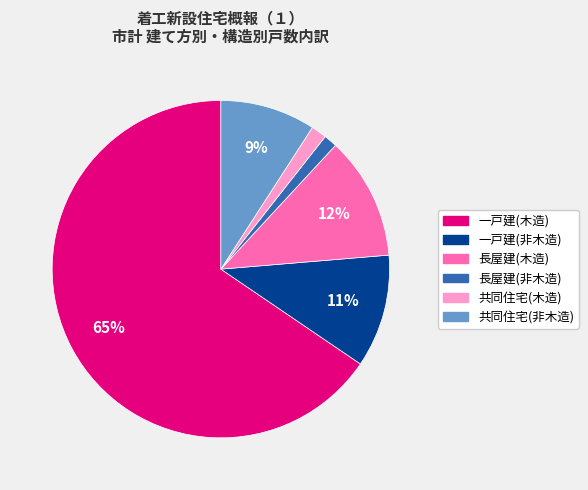

How many segments does this pie chart have?

6